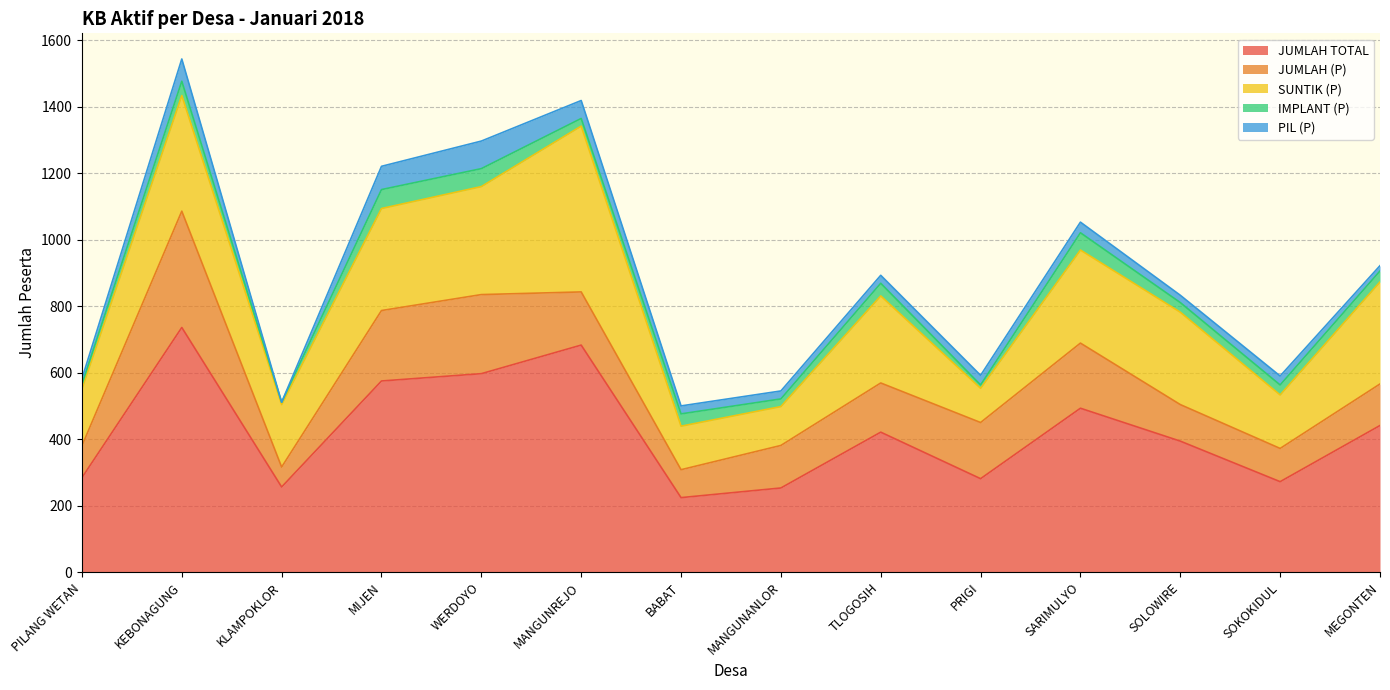

Is it true that IMPLANT (P) equals 43 at KEBONAGUNG?

True